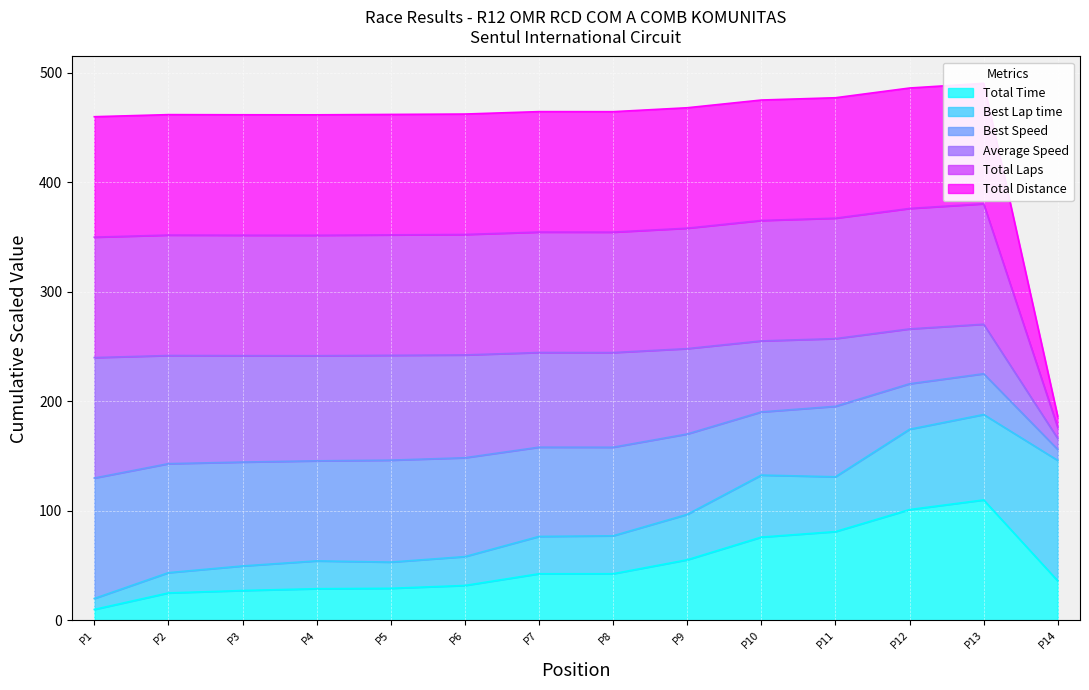

True or false: Total Laps has more than 0 points higher than both neighbors.

True